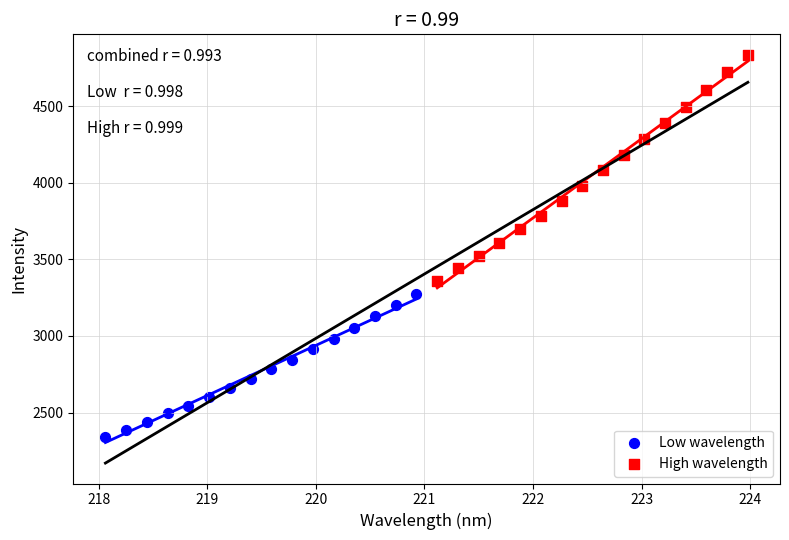

Which series reaches the maximum Y coordinate?

High wavelength